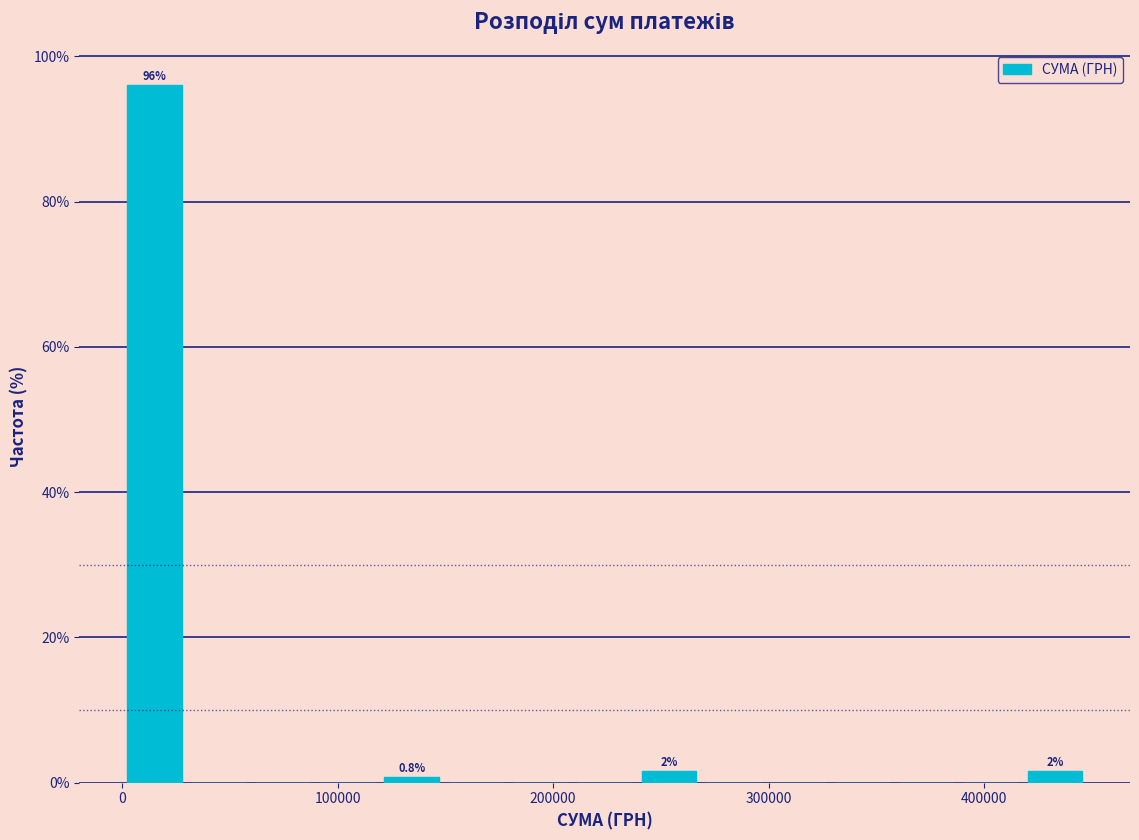

Read against the x-axis, roughly where is the centre of the tallest bar?

20000